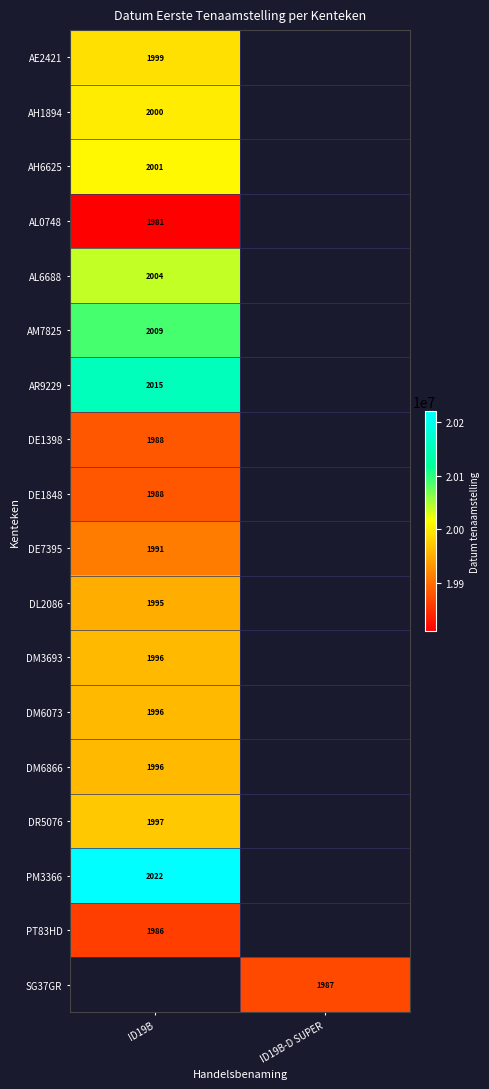

Is it true that PT83HD equals 3426 at ID19B?

False